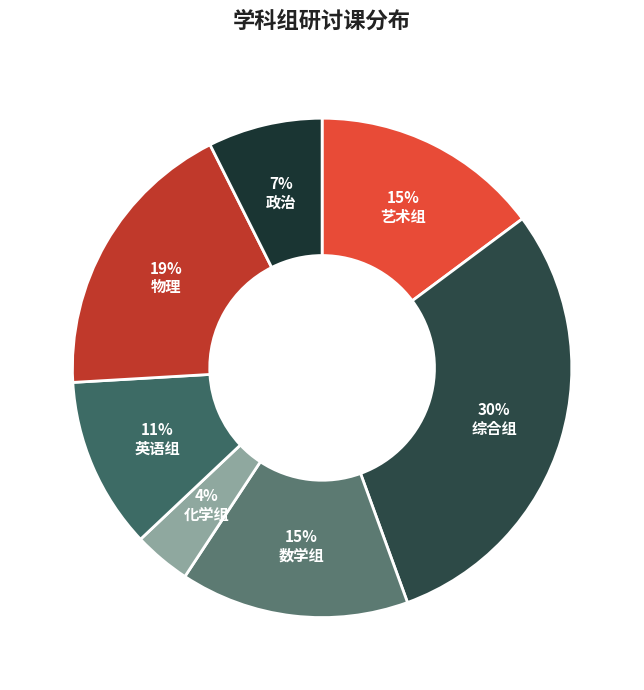

What is the largest slice in the pie chart?

综合组